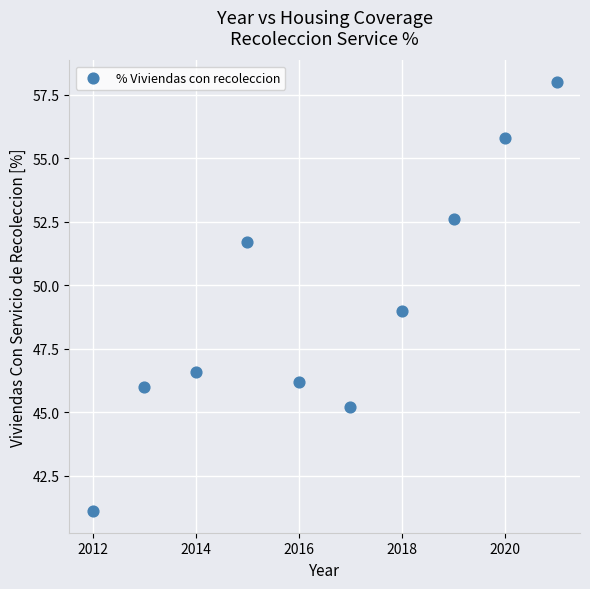

What is the range of Y values (max minus min)?

16.9